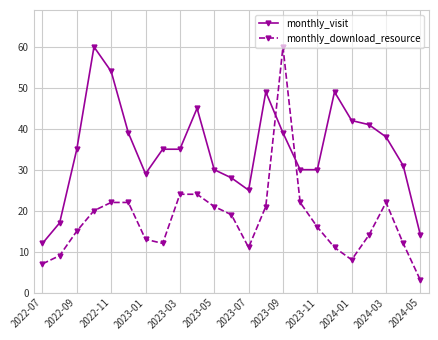

Which series has the widest spread of values?

monthly_download_resource